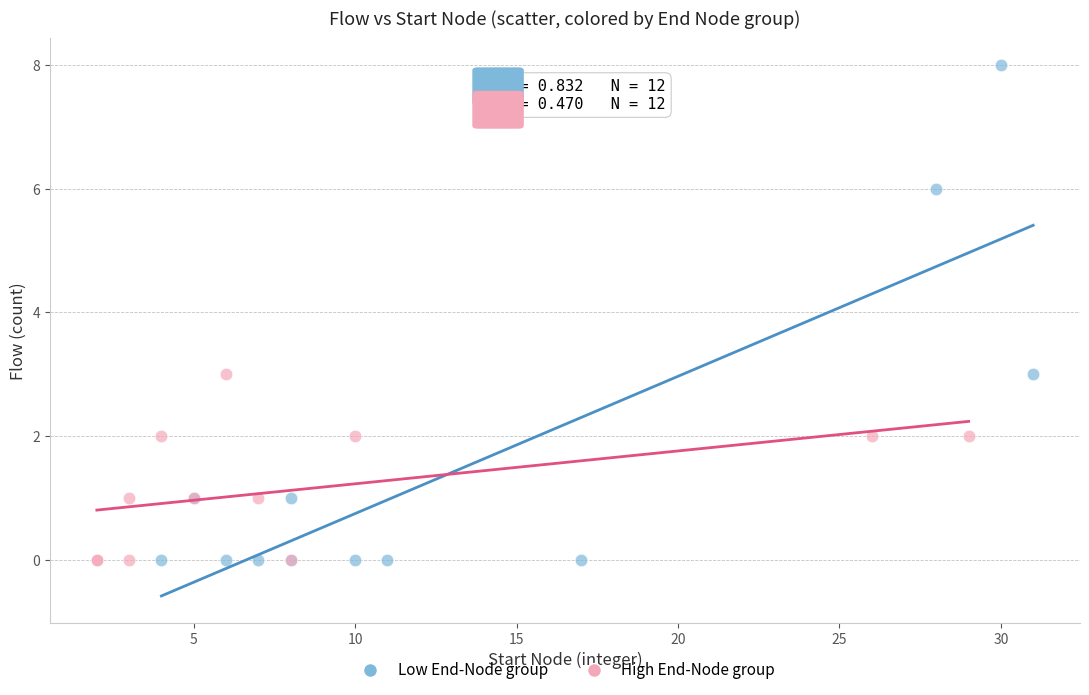

What are all the series names shown in the legend?

Low End-Node group, High End-Node group